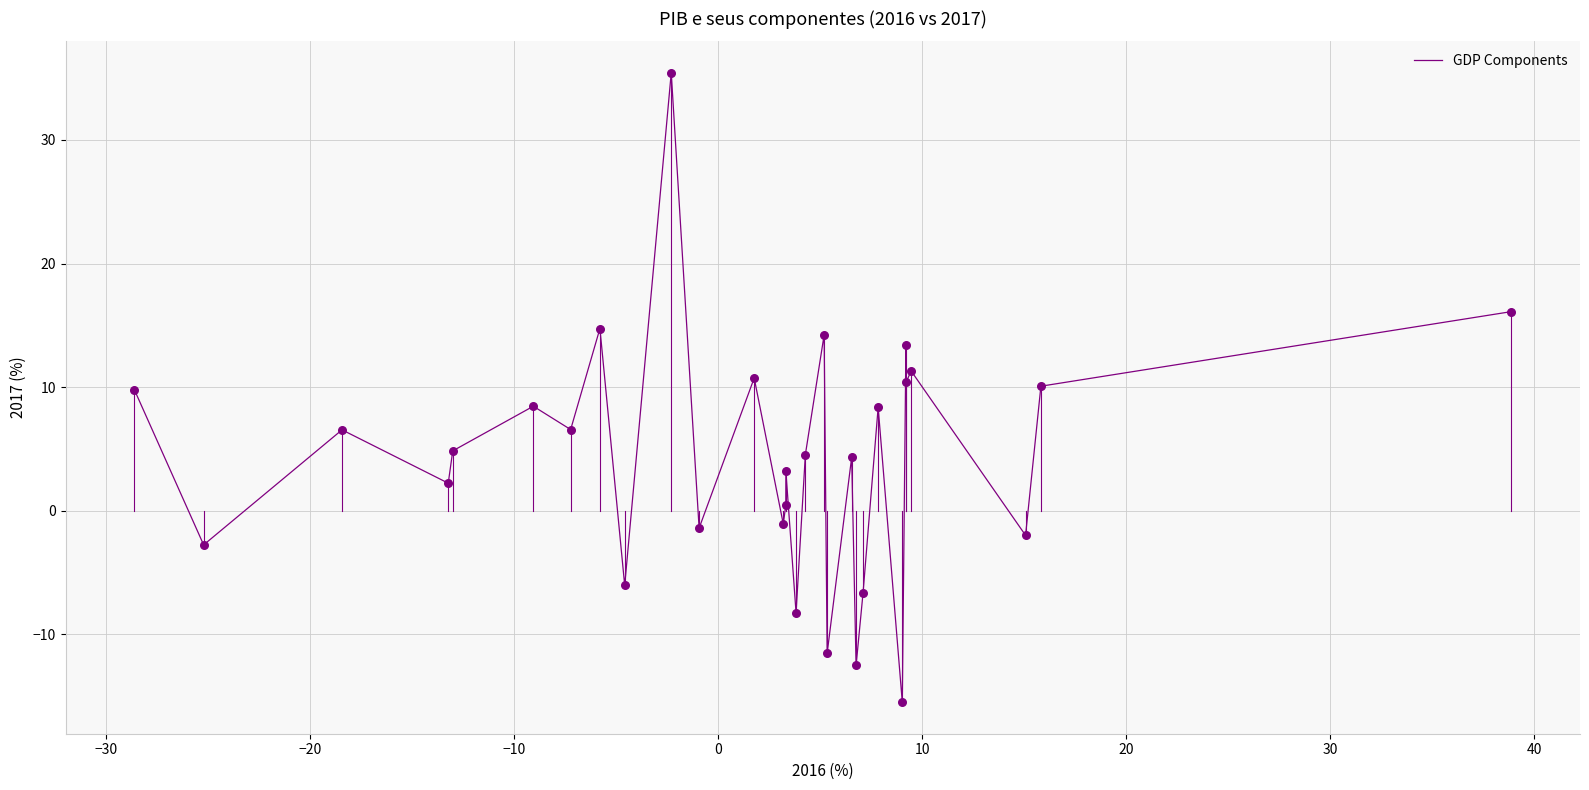

What is the greatest value displayed?

35.4